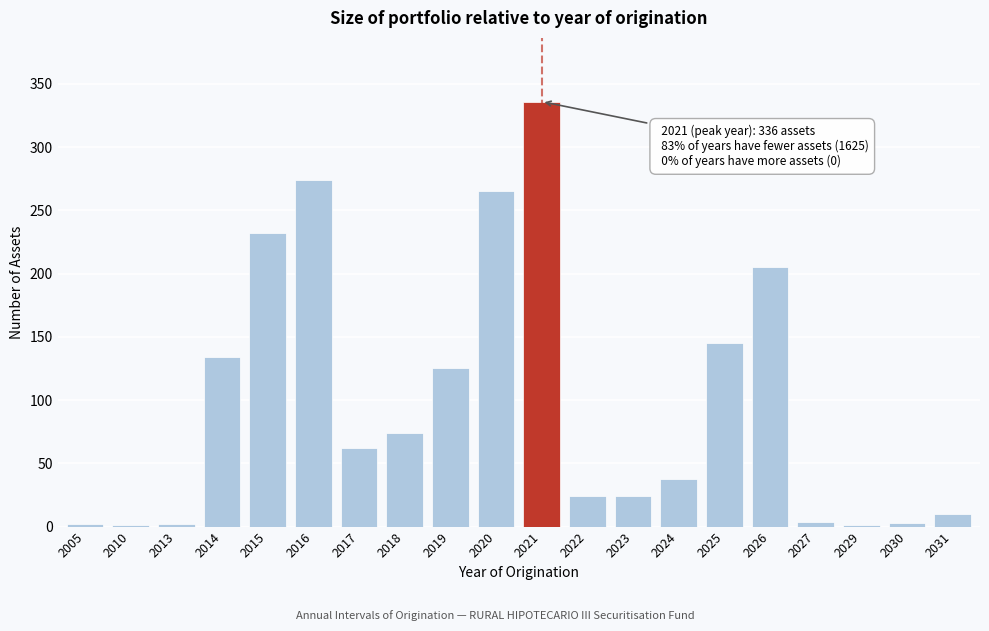

What is the sum of all values?

1961